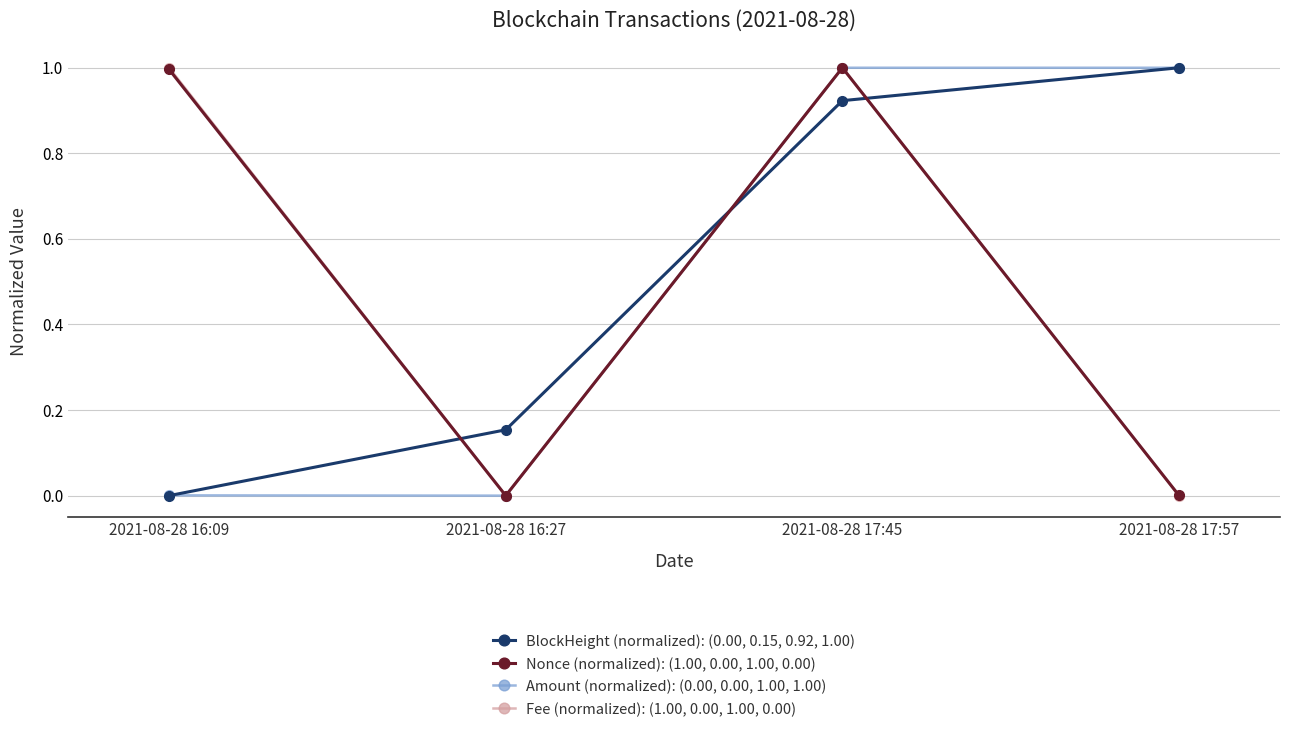

List the labels in order of BlockHeight (normalized): (0.00, 0.15, 0.92, 1.00) value, smallest first.

2021-08-28 16:09, 2021-08-28 16:27, 2021-08-28 17:45, 2021-08-28 17:57